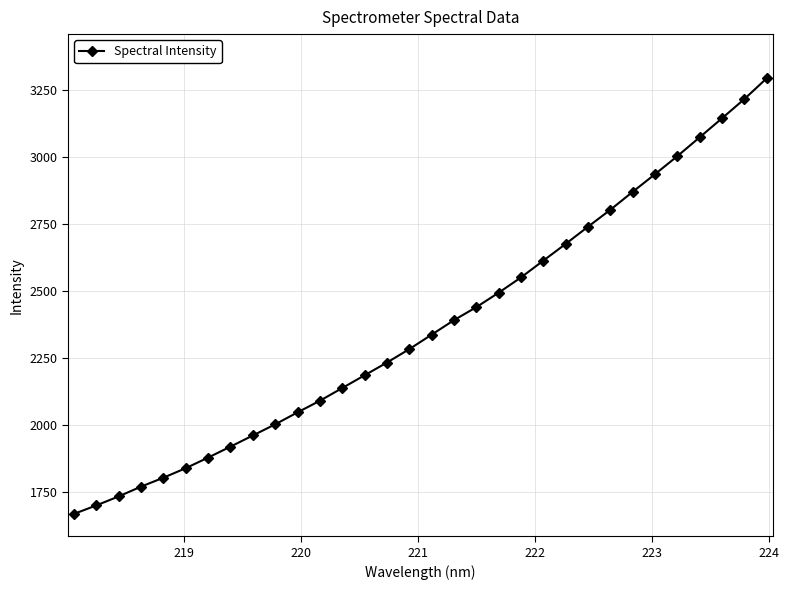

What is the difference between the second highest and minimum values?

1548.2